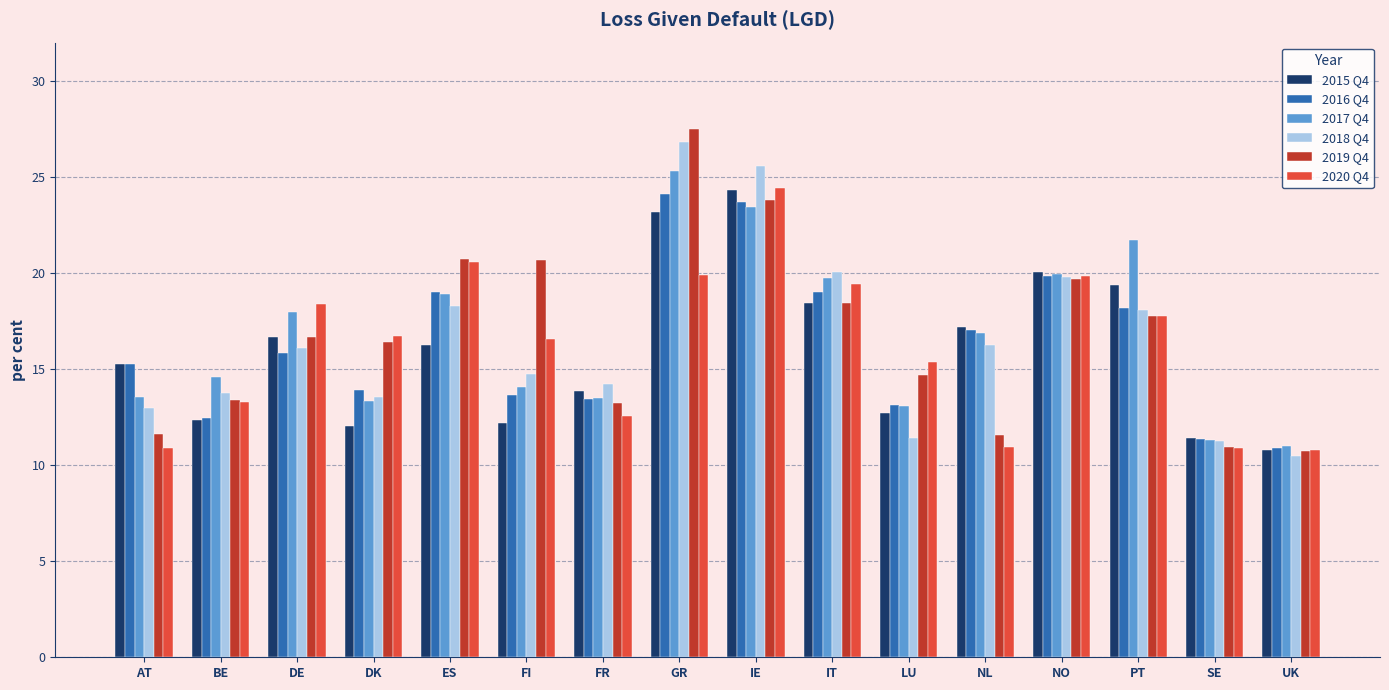

How many data points in 2019 Q4 are less than 16?

7